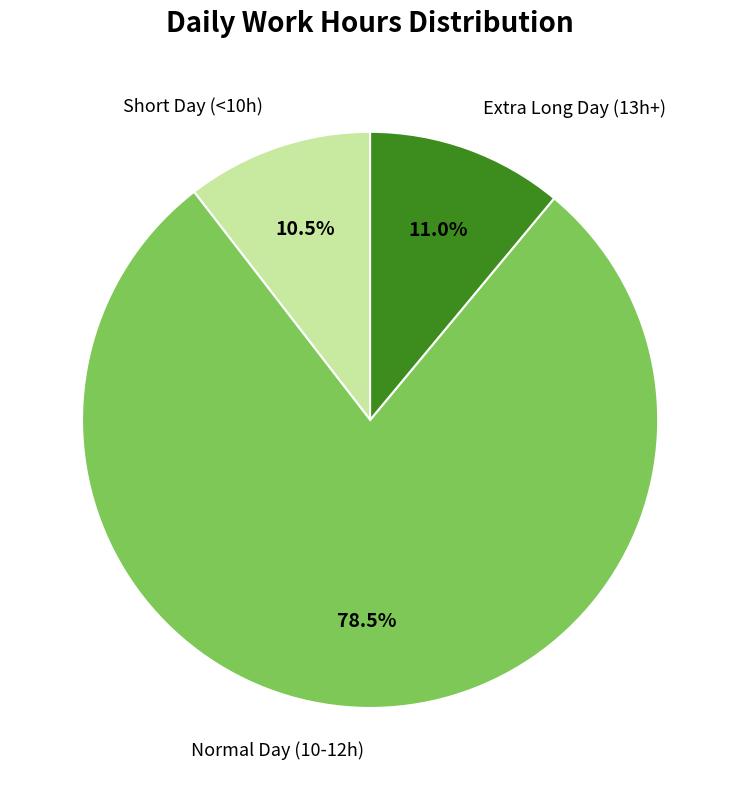

Which category has the smallest portion of the pie?

Short Day (<10h)